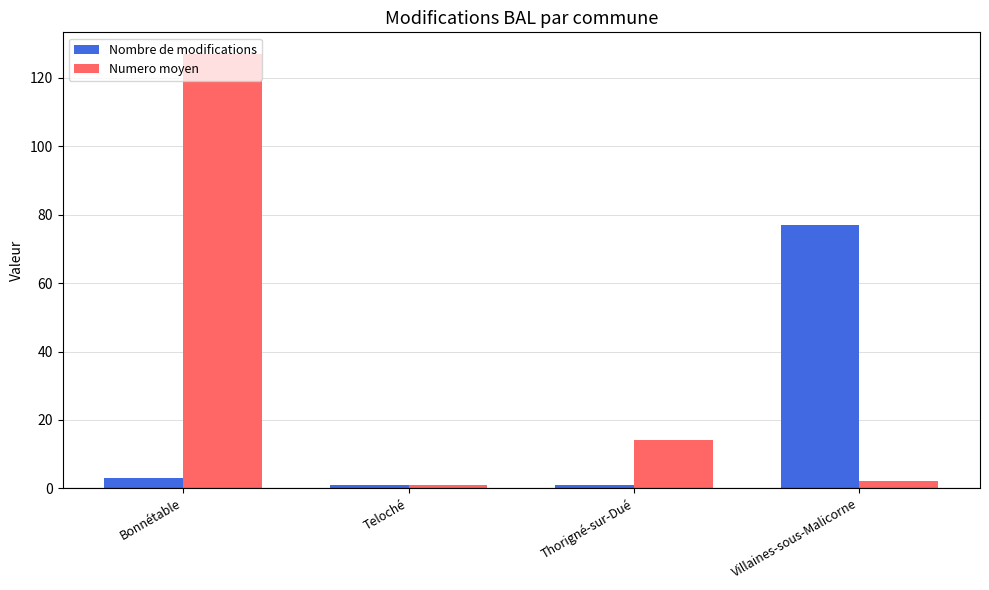

How many data points in Numero moyen are less than 14?

2